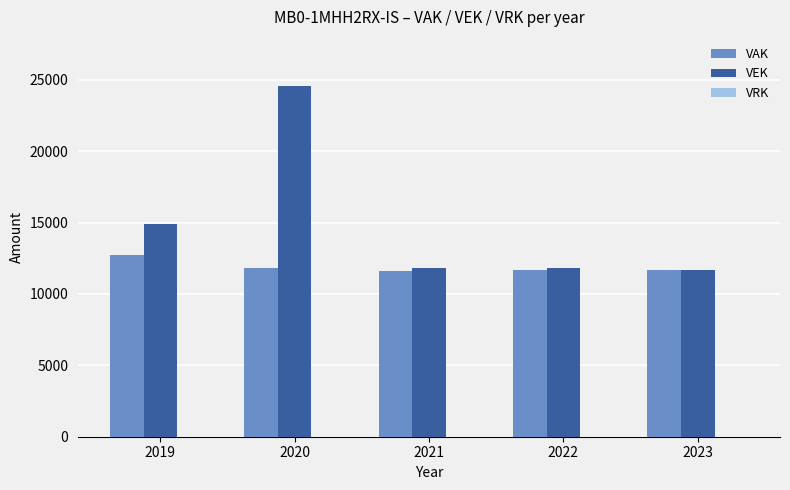

How many groups of bars are there?

5